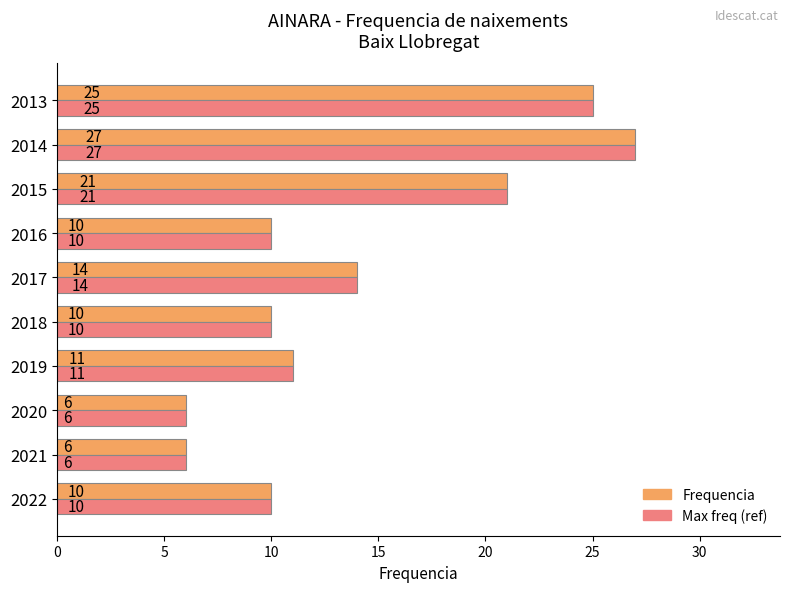

At how many categories does at least one series exceed 23?

2